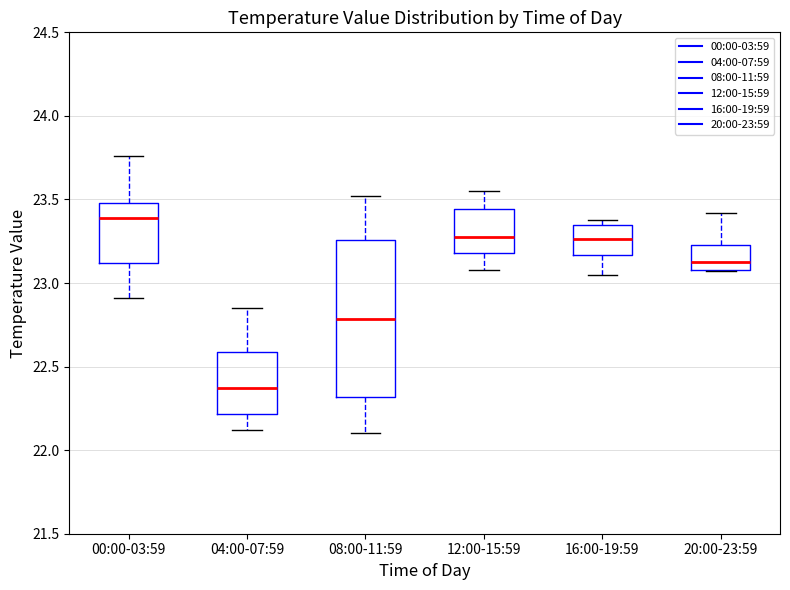

Reading left to right, transcribe this box plot: for each box, give where its median line is, the range the box spans, and where its two whiskers end, as read against the y-axis. The values are not printed on the chart, so give them approximately, as read against the axis.

00:00-03:59: median 23.40, box 23.10 to 23.50, whiskers 22.90 to 23.75
04:00-07:59: median 22.35, box 22.20 to 22.60, whiskers 22.10 to 22.85
08:00-11:59: median 22.80, box 22.30 to 23.25, whiskers 22.10 to 23.50
12:00-15:59: median 23.30, box 23.20 to 23.45, whiskers 23.10 to 23.55
16:00-19:59: median 23.25, box 23.15 to 23.35, whiskers 23.05 to 23.40
20:00-23:59: median 23.15, box 23.10 to 23.25, whiskers 23.05 to 23.40